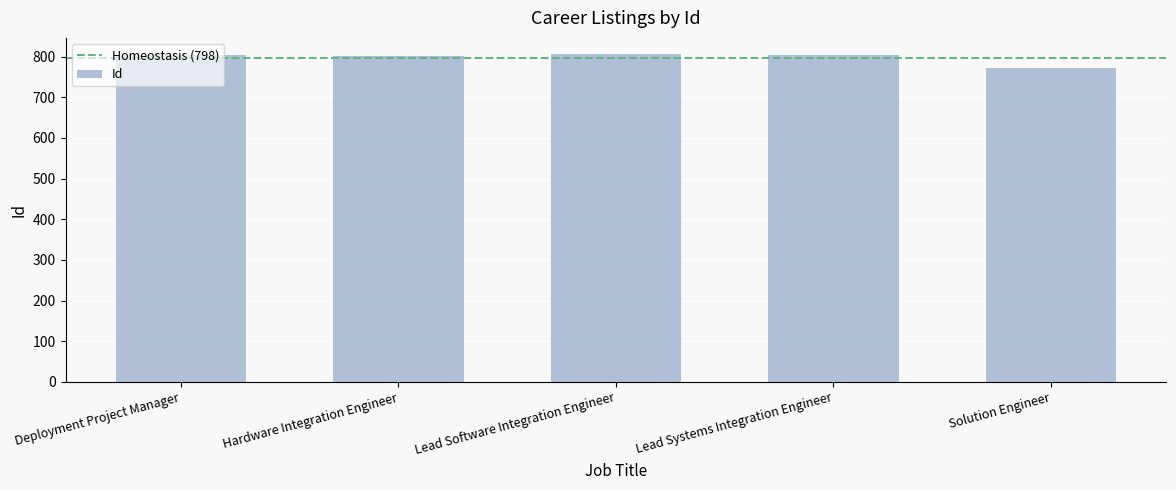

What is the value of the 4th bar from the left?

805